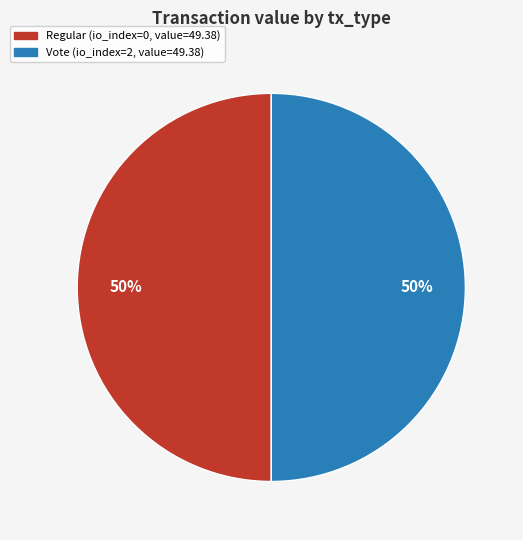

What percentage is the Vote slice, to the nearest percent?

50%